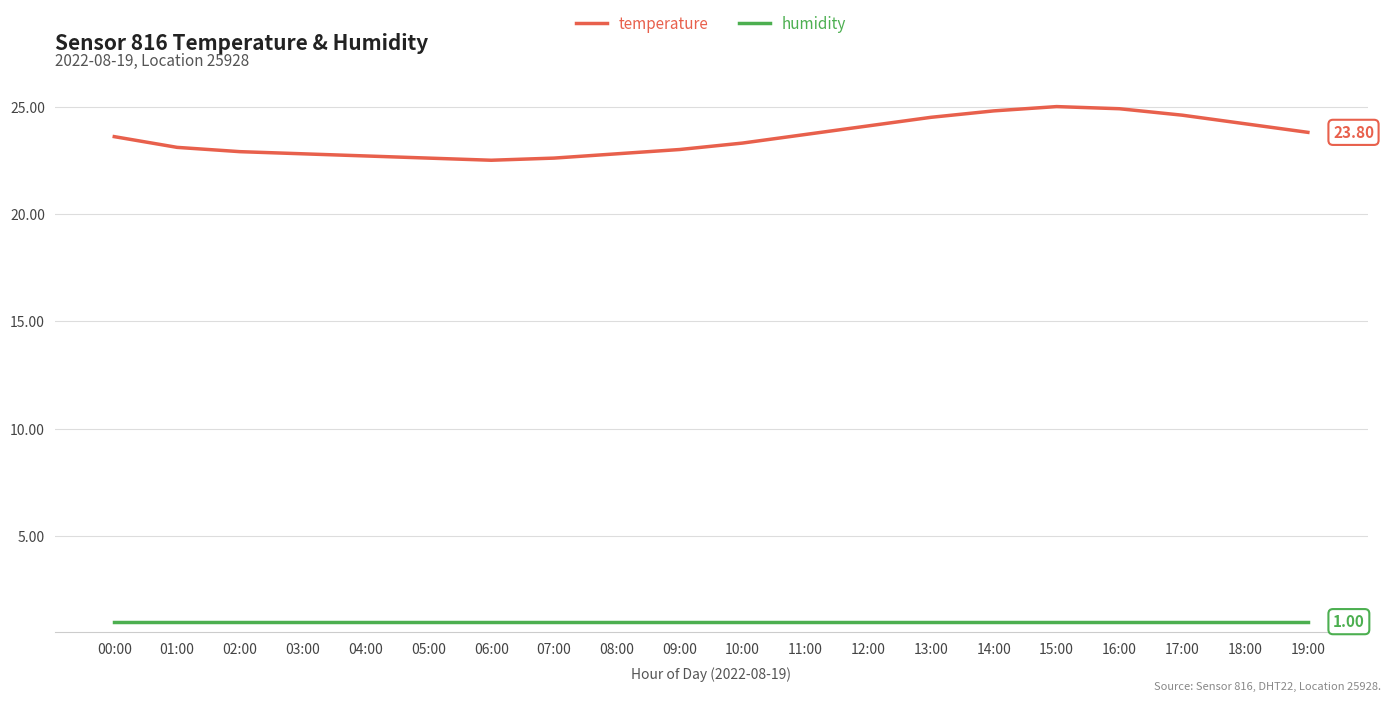

How many distinct data groups are displayed?

2